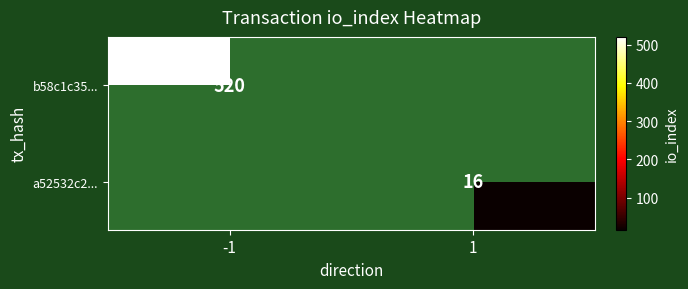

The value of b58c1c35... at -1 is 166. True or false?

False